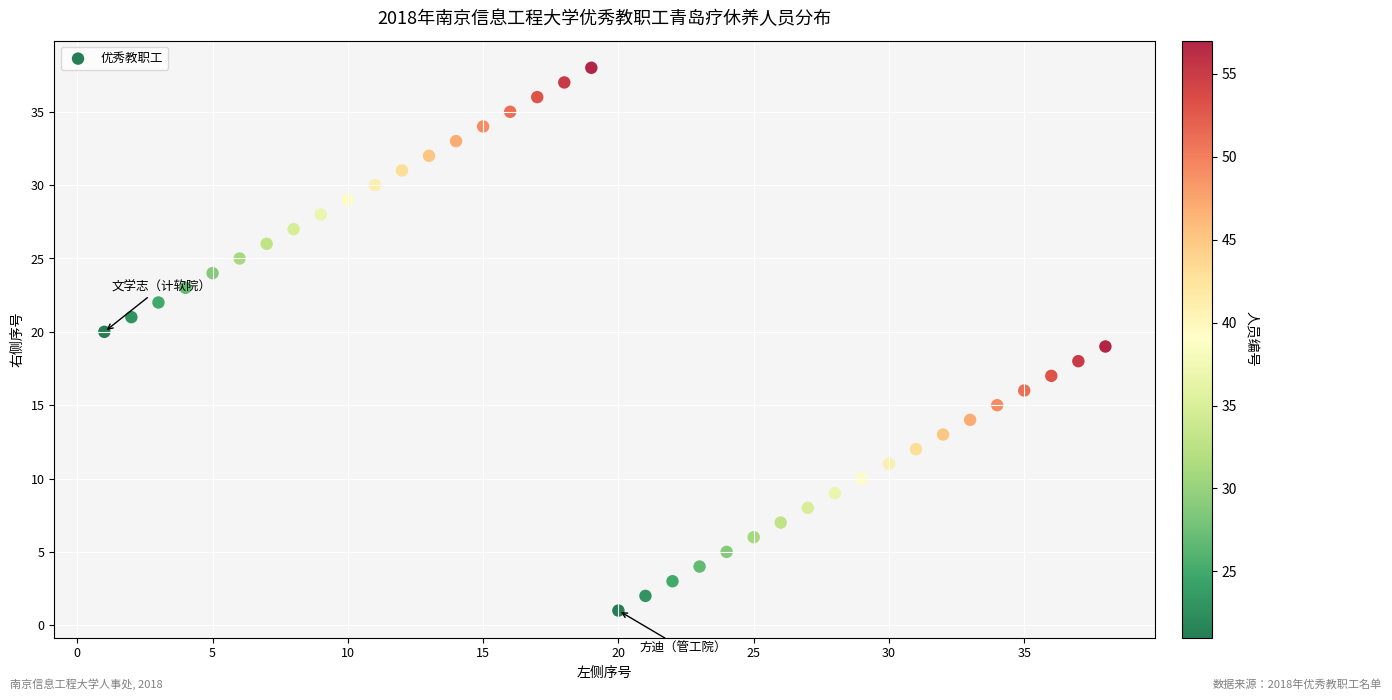

What is the range of Y values (max minus min)?

37